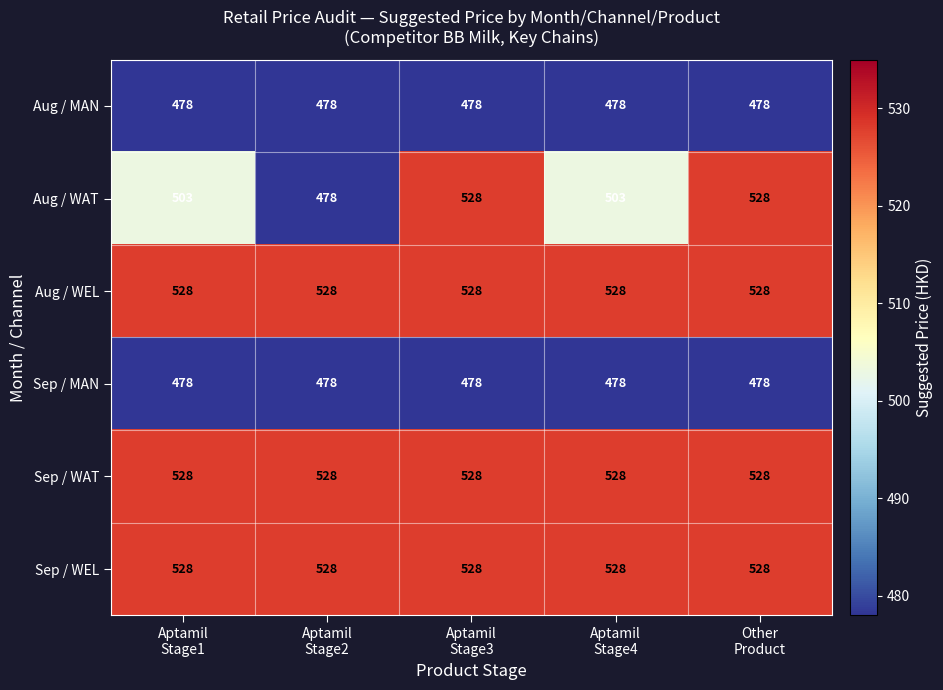

What is the total value across all series at Aptamil
Stage1?

3043